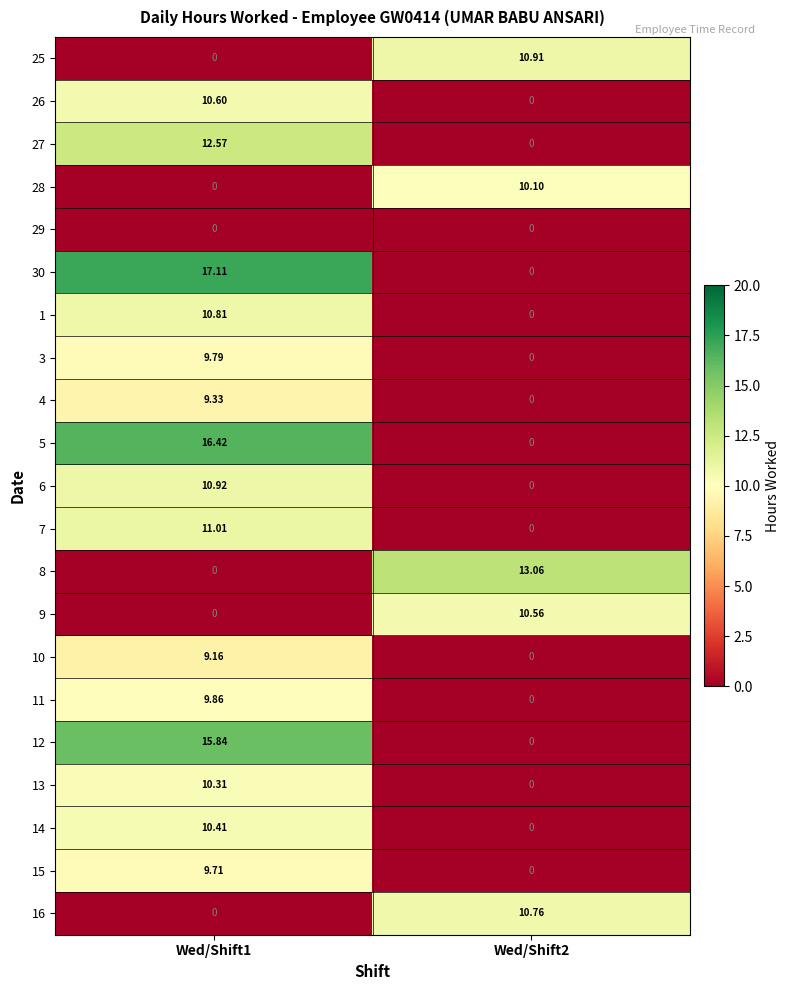

Is the value of 27 at Wed/Shift2 greater than the value of 3 at Wed/Shift1?

No